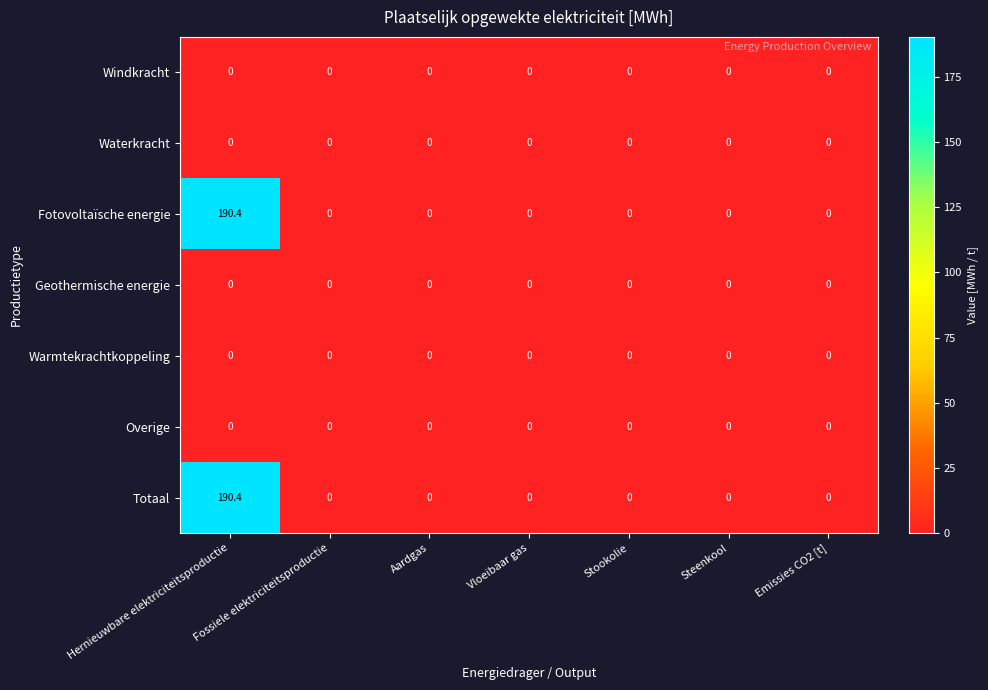

What is the average value of the Totaal series?

27.2